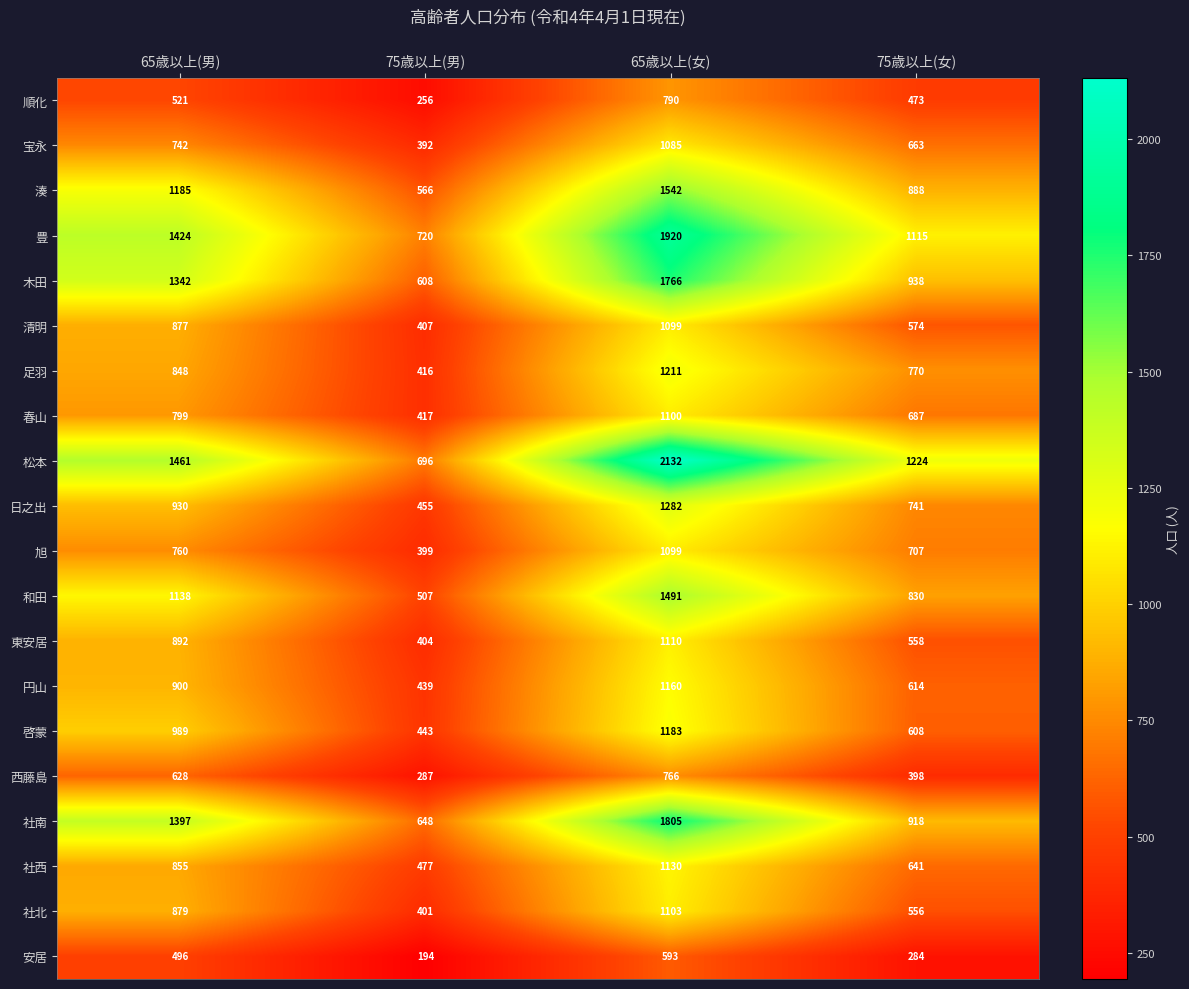

What is the average value of the 足羽 series?

811